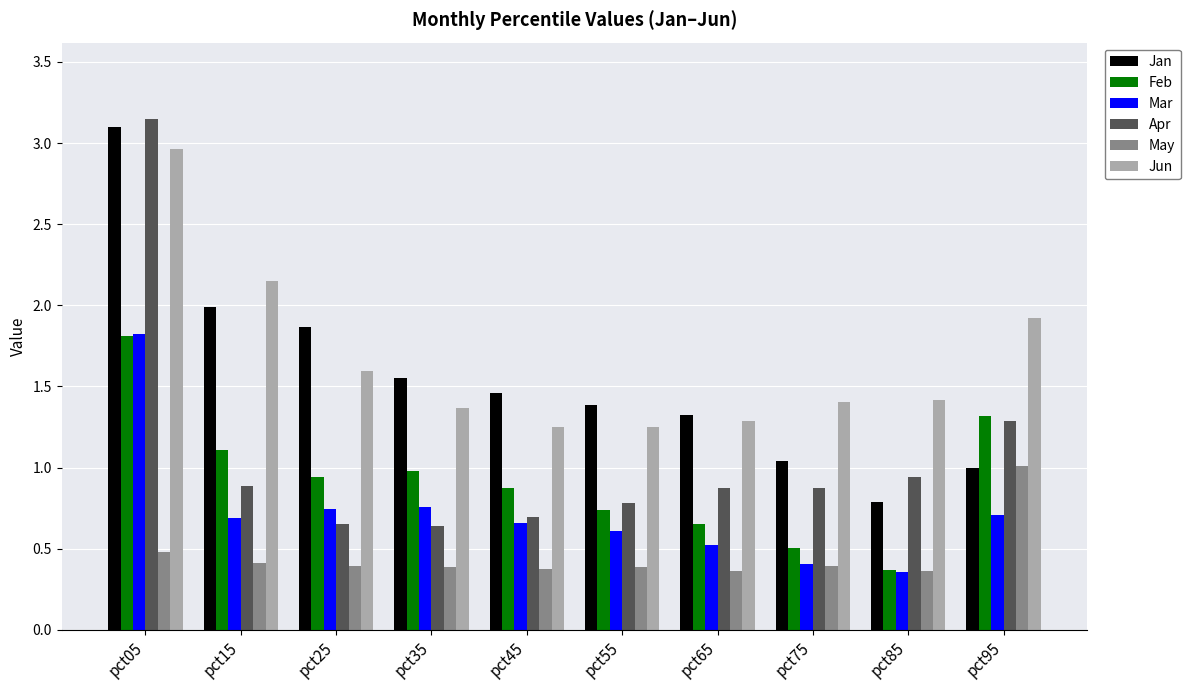

Which series has the largest total across all categories?

Jun